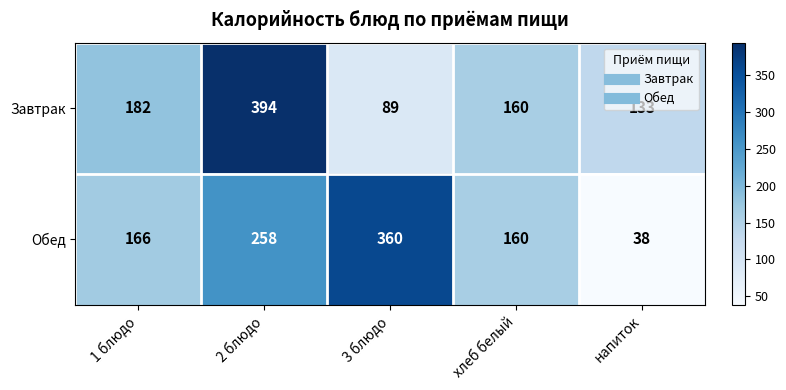

How many values in the Обед series are below 166?

2